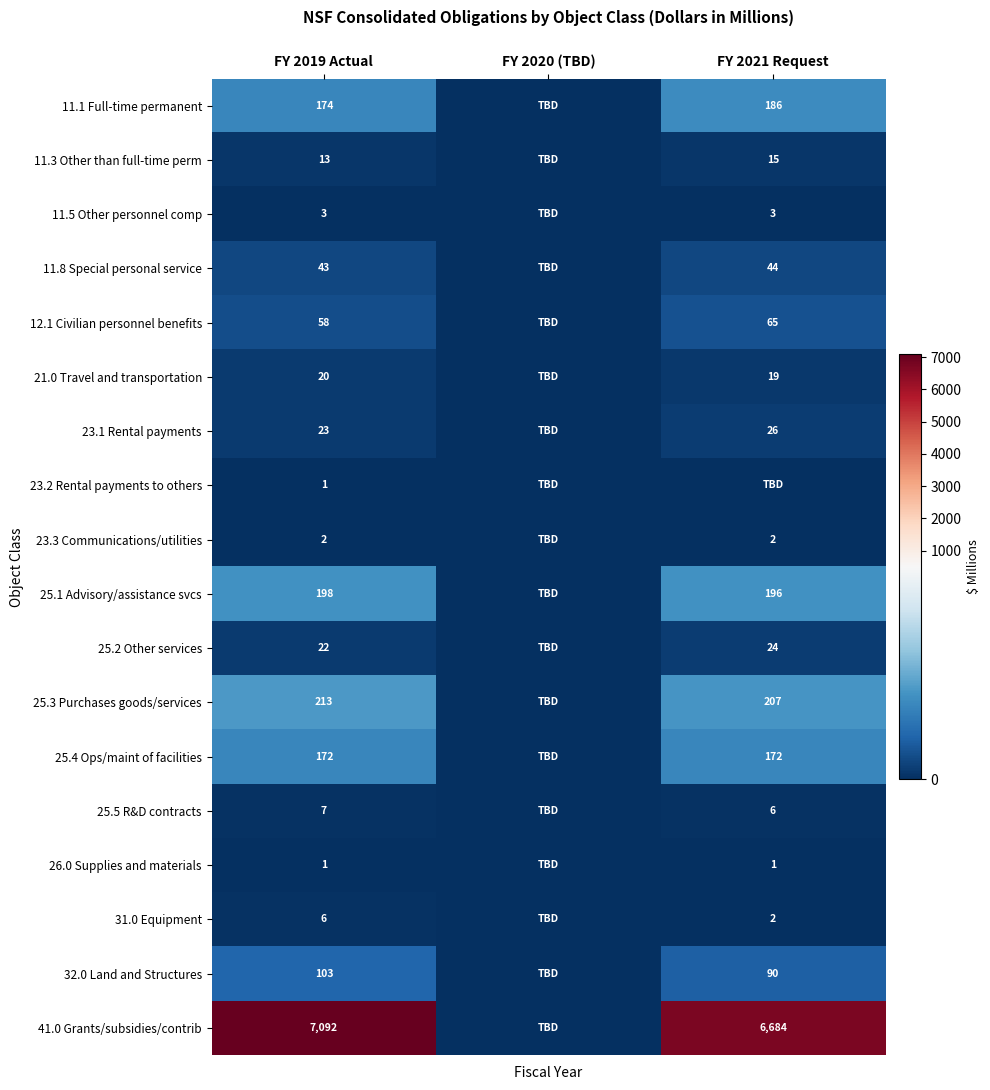

True or false: 11.8 Special personal service has a value of 23 at FY 2019 Actual.

False